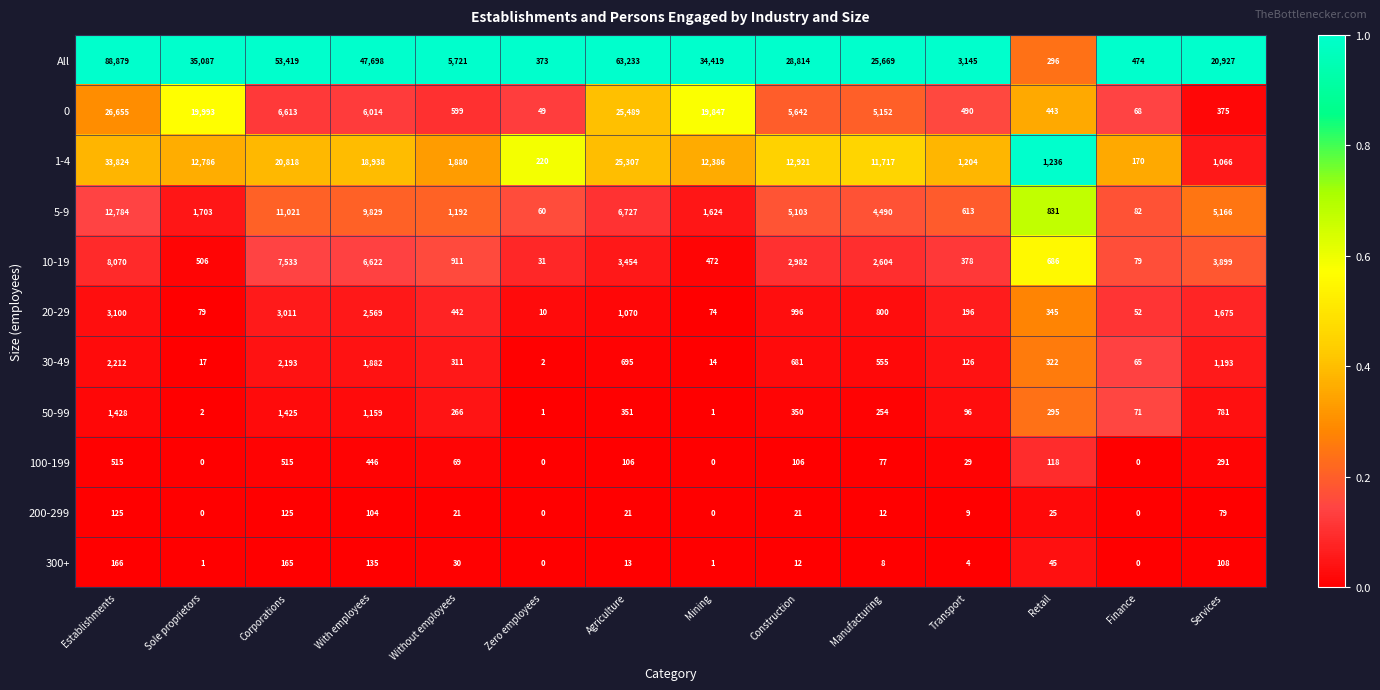

What is the difference between the highest and lowest values at Manufacturing?

25661